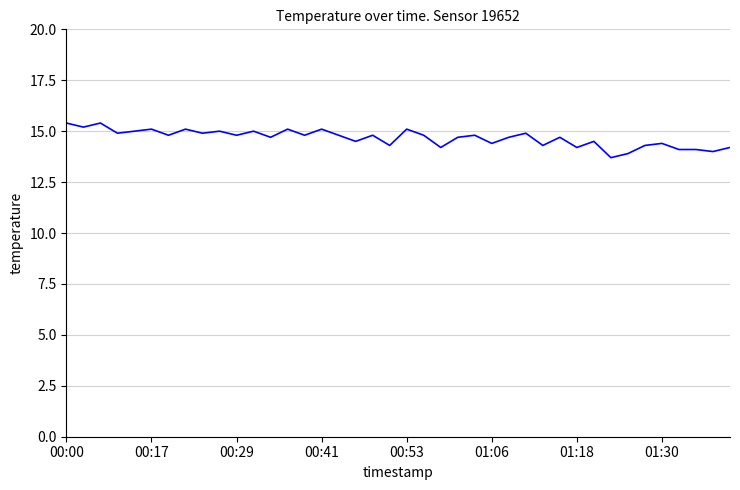

How many lines are shown in the chart?

1